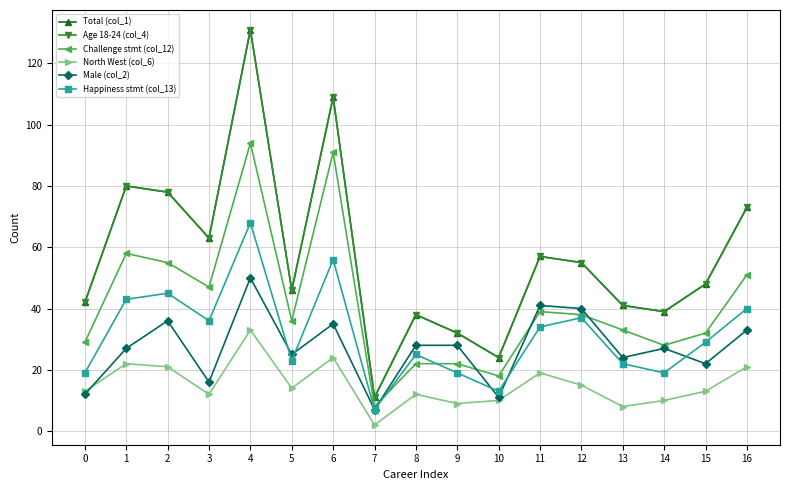

Which has a higher value, 3 or 0?

3